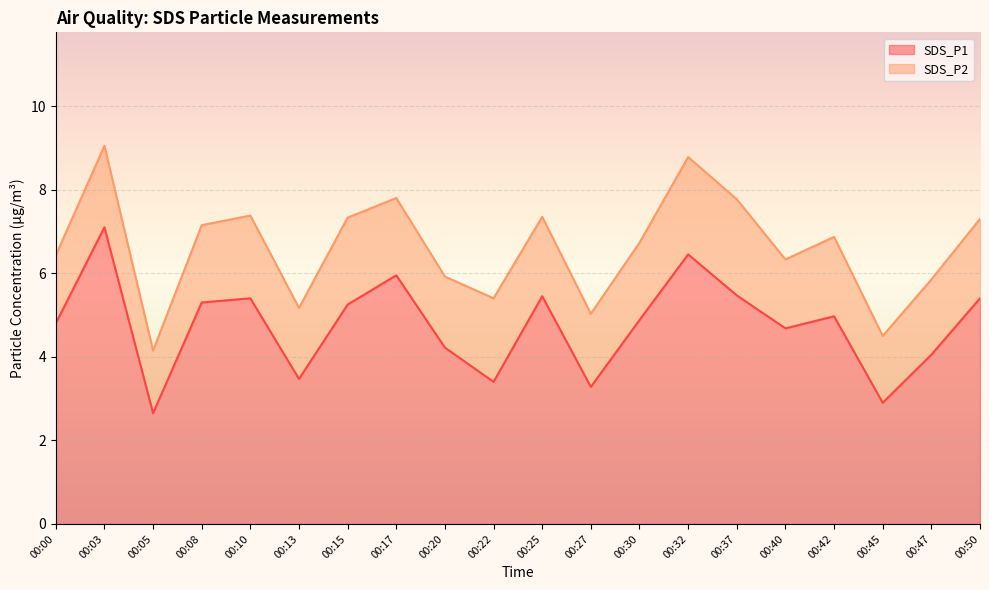

What is the value of the 4th point from the left?

5.3